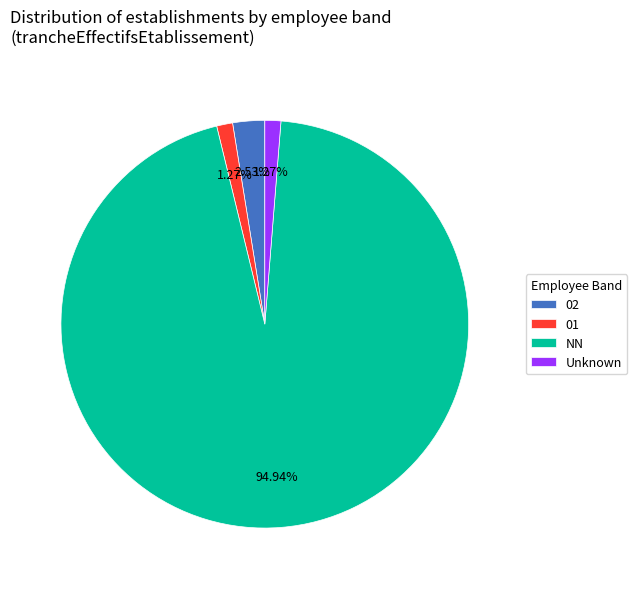

Which slice represents more than half of the pie?

NN